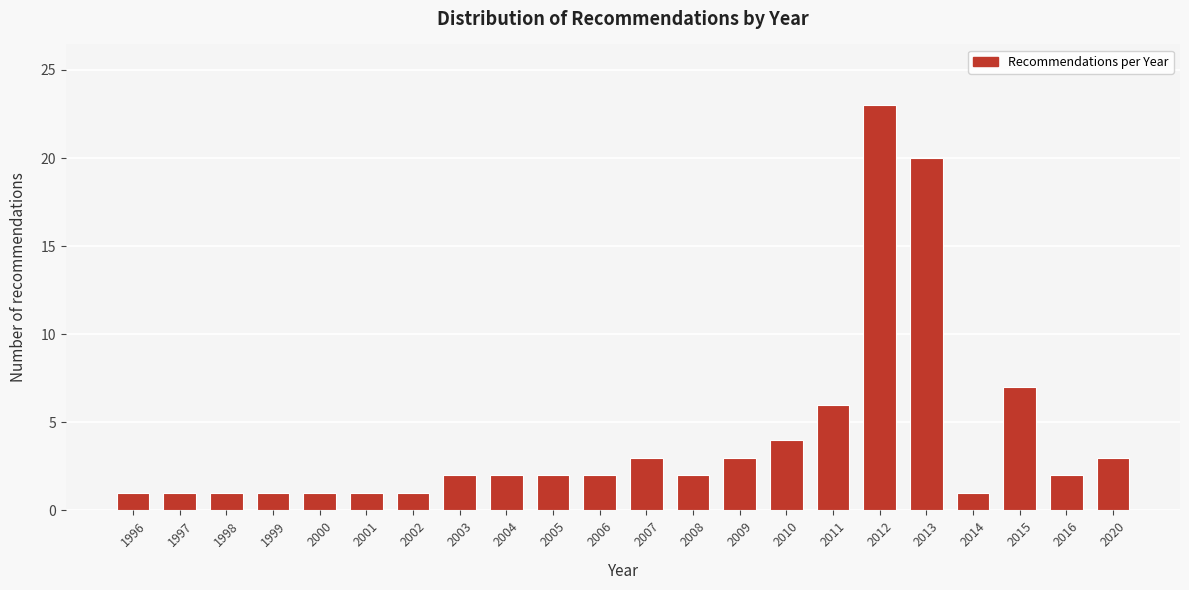

Reading right to left, list all the values displayed in this chart.

3	2	7	1	20	23	6	4	3	2	3	2	2	2	2	1	1	1	1	1	1	1